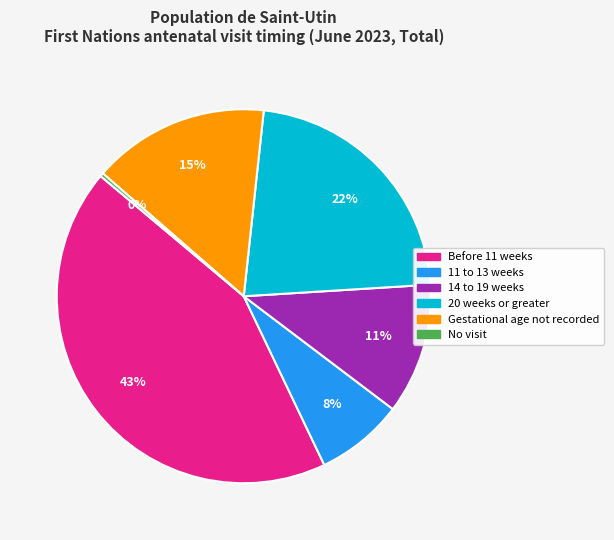

Which slice is the largest?

Before 11 weeks